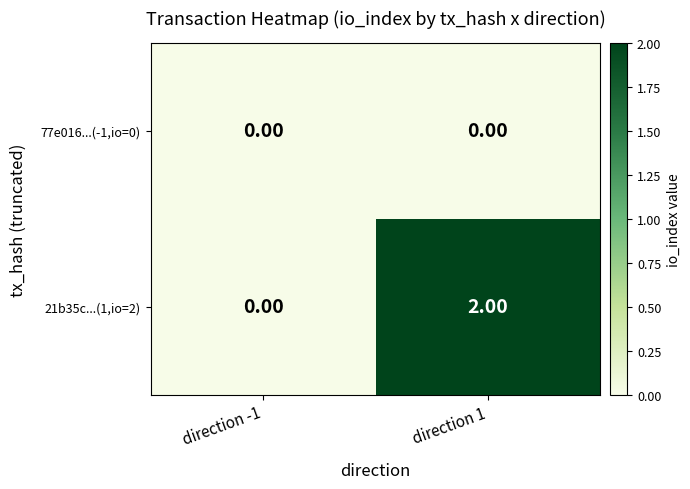

Which series has the largest range (max minus min)?

21b35c...(1,io=2)